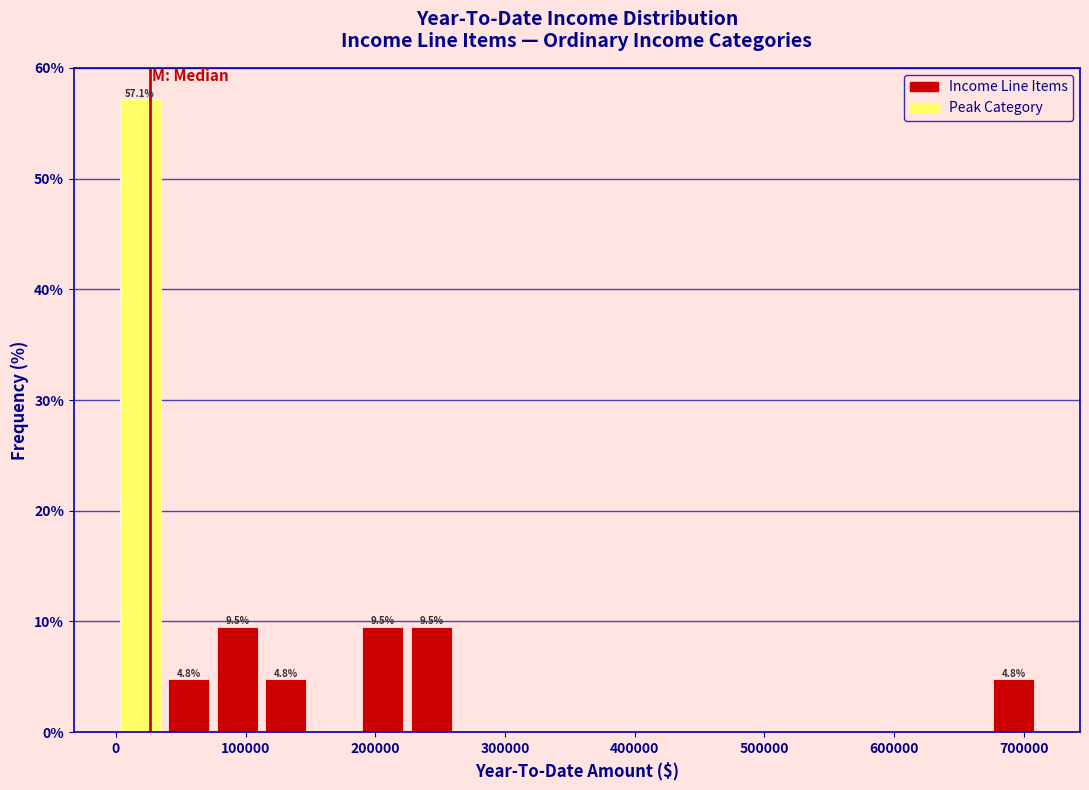

Around what value on the x-axis is the tallest bar? Give the approximate position of its centre, as read against the axis.

20000